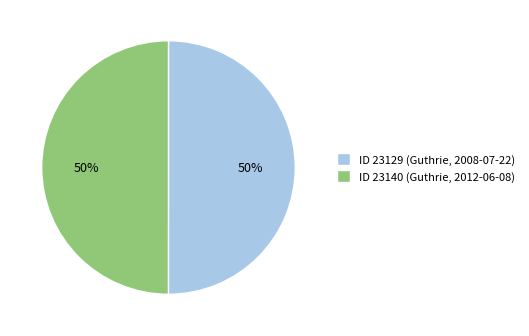

Is it true that ID 23129 (Guthrie, 2008-07-22) is 39% of the pie?

False